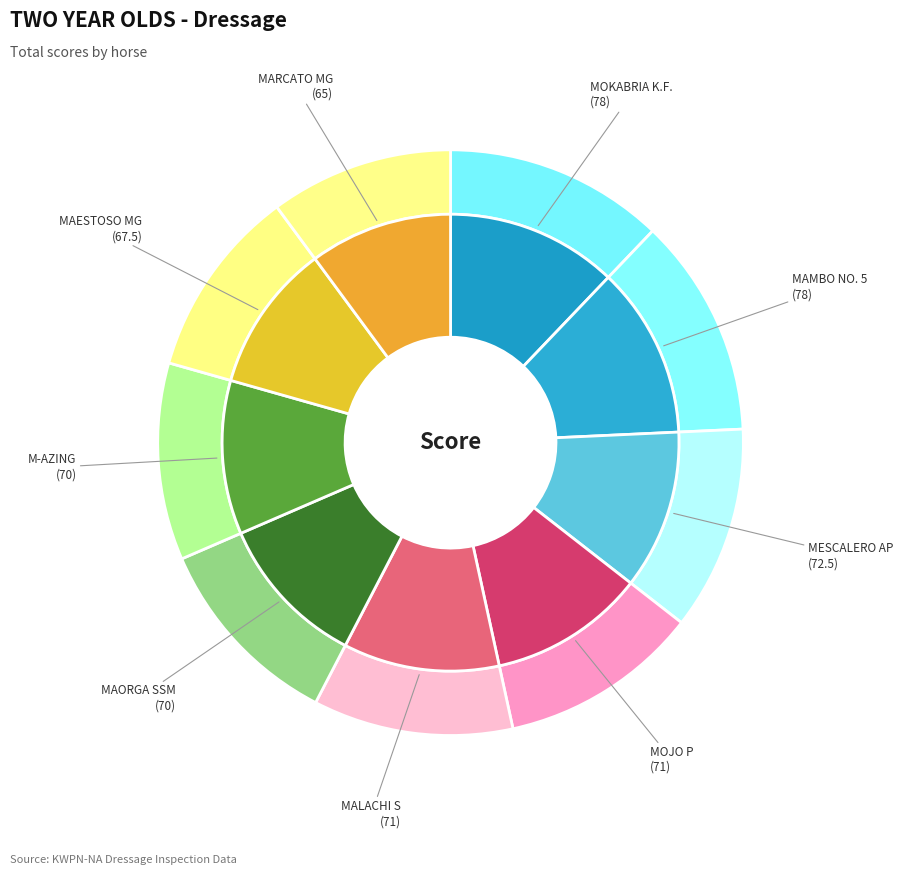

Count the number of slices in the pie.

9